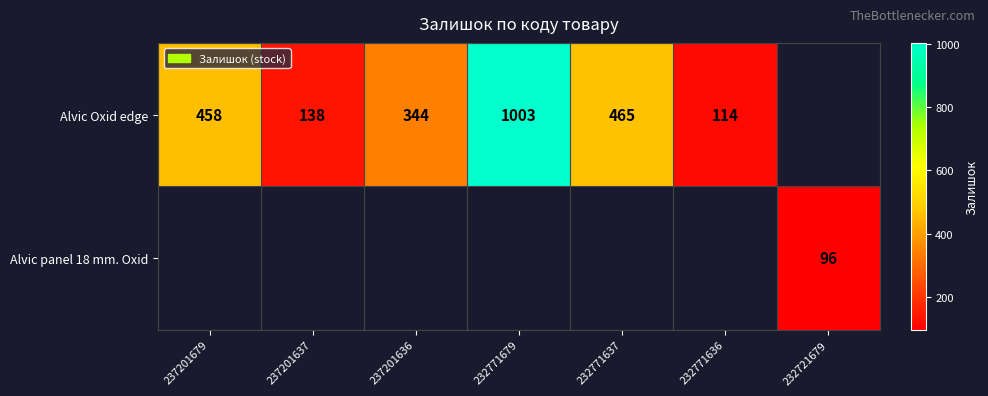

The Alvic panel 18 mm. Oxid series shows 96 at 232721679. True or false?

True